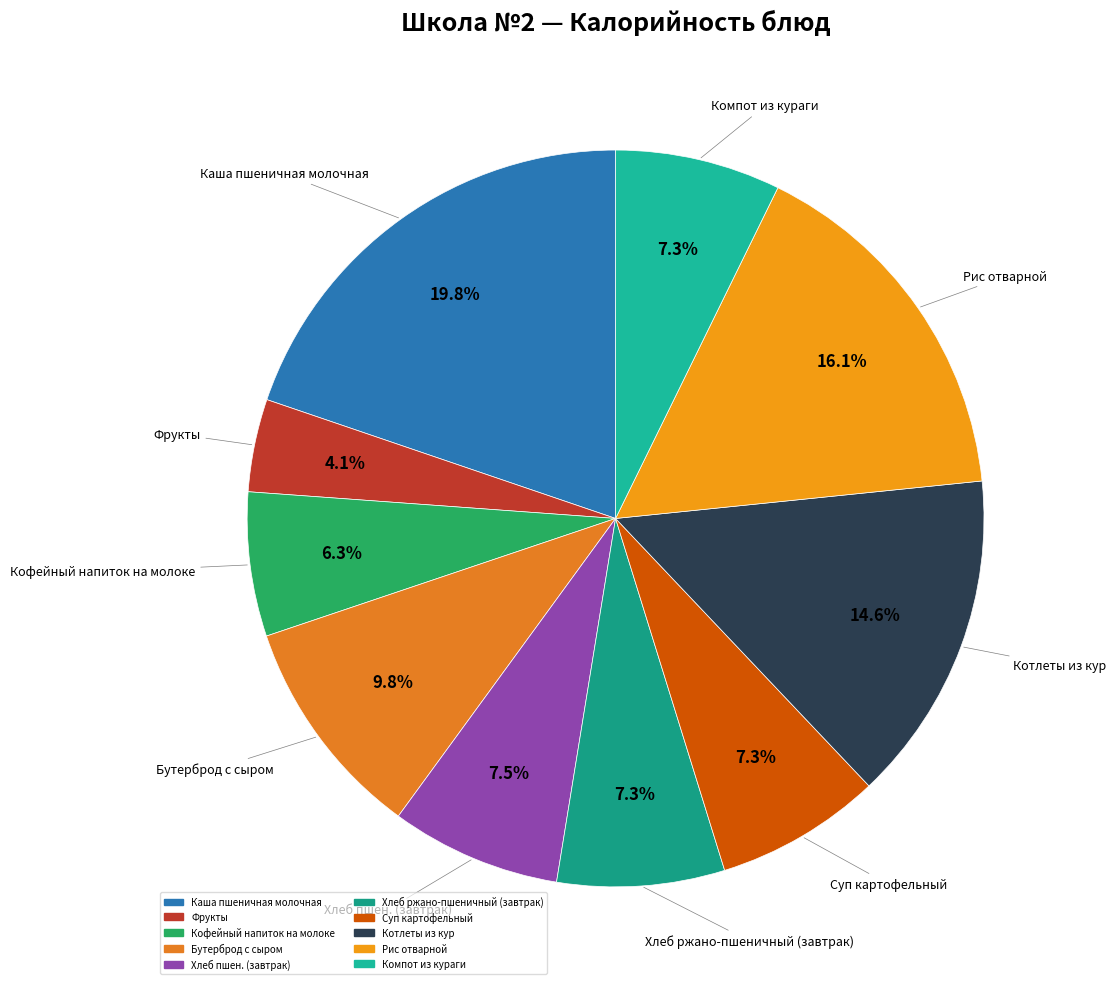

Count the number of slices in the pie.

10